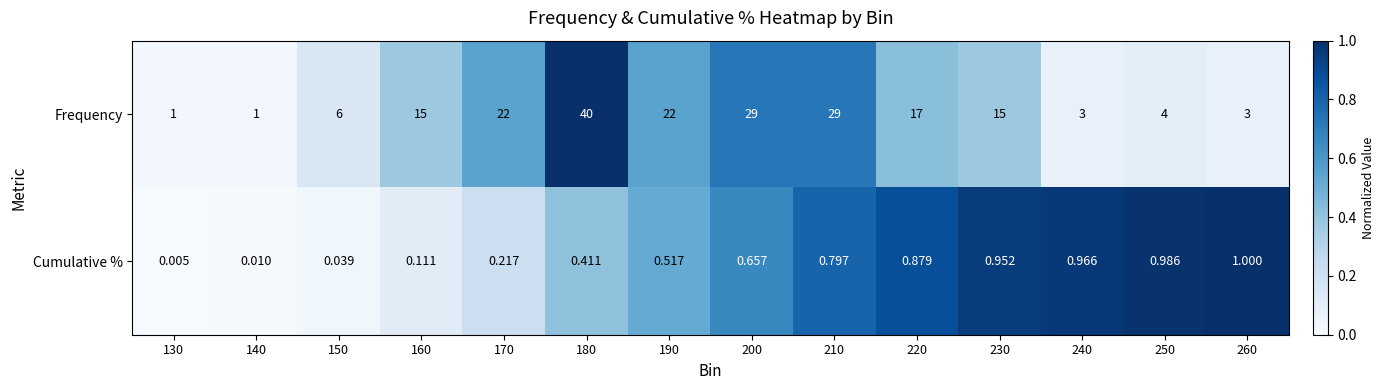

Which series changed the most between 130 and 240?

Frequency